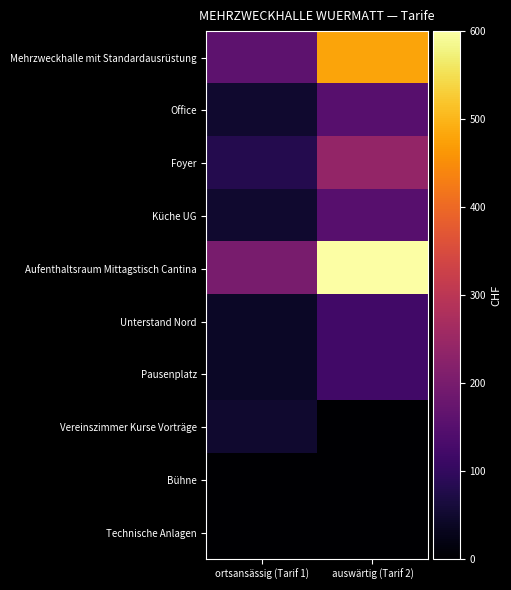

Reading left to right, list all the values displayed in this chart.

Mehrzweckhalle mit Standardausrüstung: ortsansässig (Tarif 1)=160	auswärtig (Tarif 2)=480
Office: ortsansässig (Tarif 1)=50	auswärtig (Tarif 2)=150
Foyer: ortsansässig (Tarif 1)=80	auswärtig (Tarif 2)=240
Küche UG: ortsansässig (Tarif 1)=50	auswärtig (Tarif 2)=150
Aufenthaltsraum Mittagstisch Cantina: ortsansässig (Tarif 1)=200	auswärtig (Tarif 2)=600
Unterstand Nord: ortsansässig (Tarif 1)=40	auswärtig (Tarif 2)=120
Pausenplatz: ortsansässig (Tarif 1)=40	auswärtig (Tarif 2)=120
Vereinszimmer Kurse Vorträge: ortsansässig (Tarif 1)=50	auswärtig (Tarif 2)=0
Bühne: ortsansässig (Tarif 1)=0	auswärtig (Tarif 2)=0
Technische Anlagen: ortsansässig (Tarif 1)=0	auswärtig (Tarif 2)=0